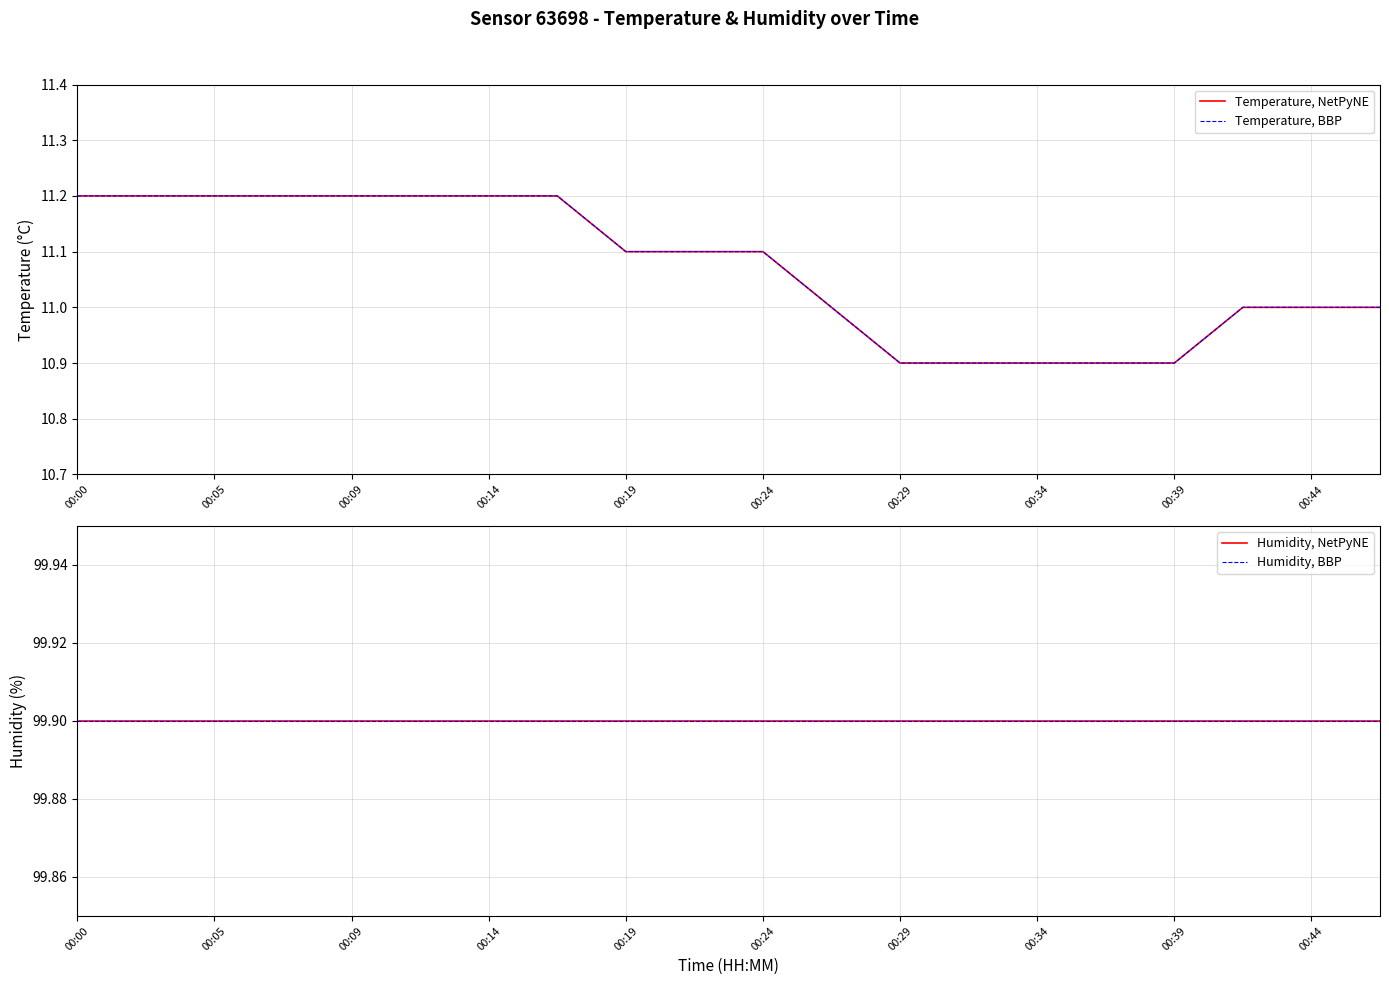

What is the highest value of the Temperature, NetPyNE series?

11.2